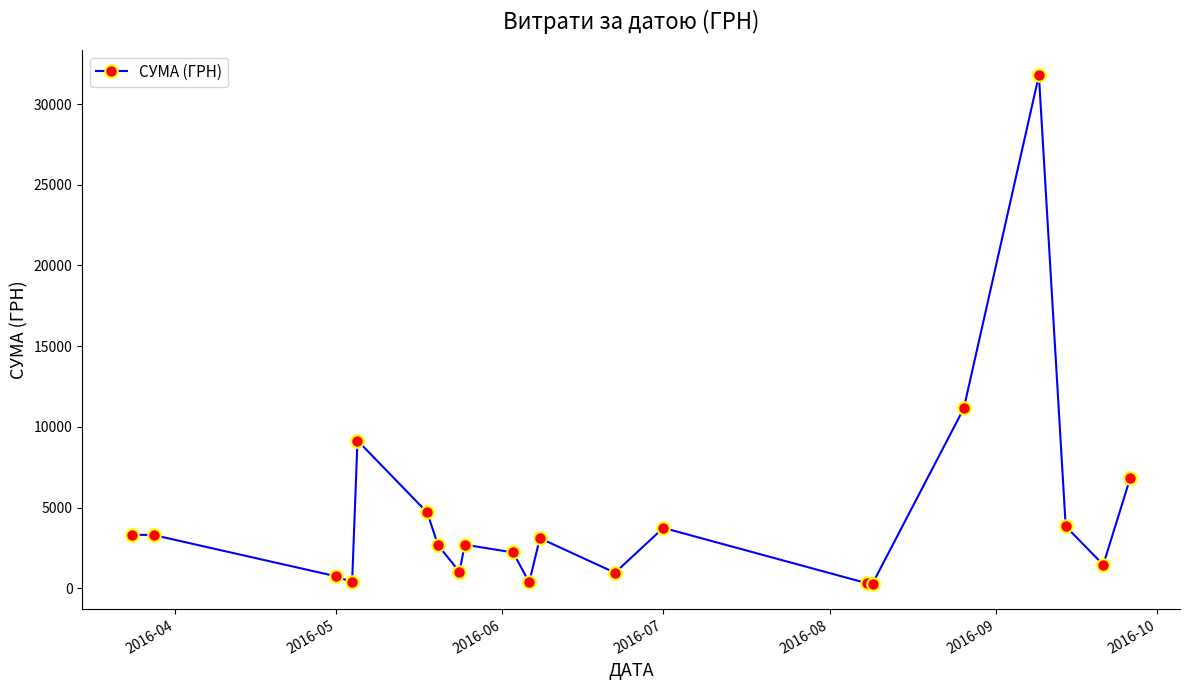

What is the value of the 6th point from the left?

4693.0